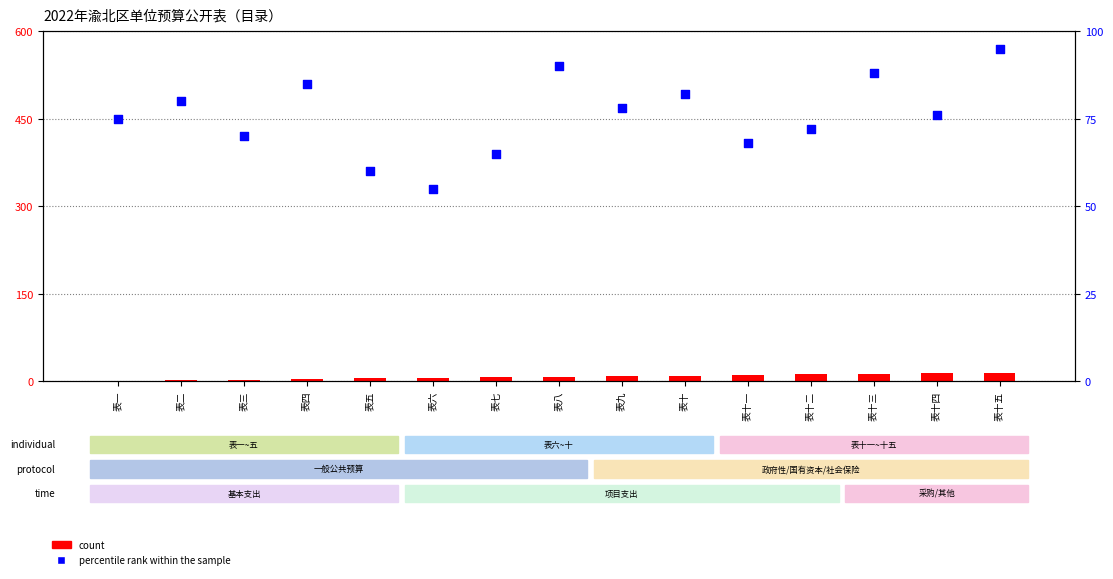

Which series has the largest total across all categories?

percentile rank within the sample